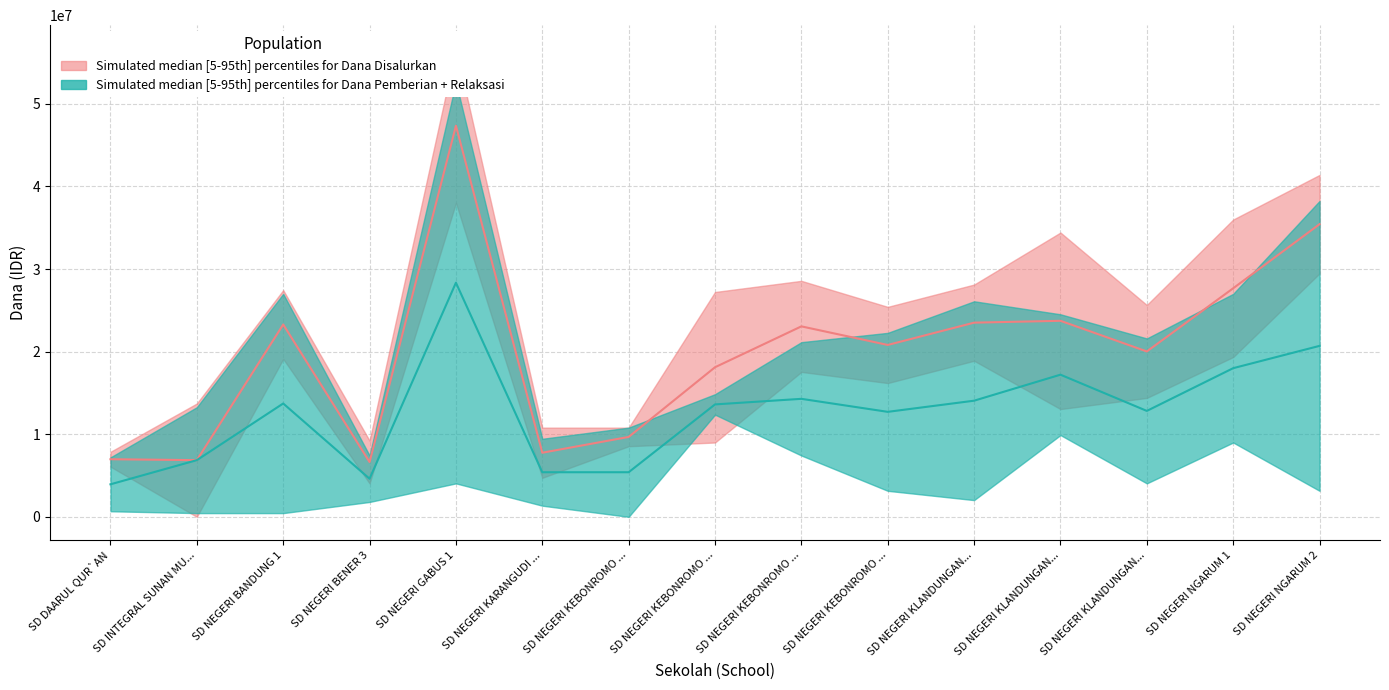

Which series has the largest total across all categories?

Dana Disalurkan